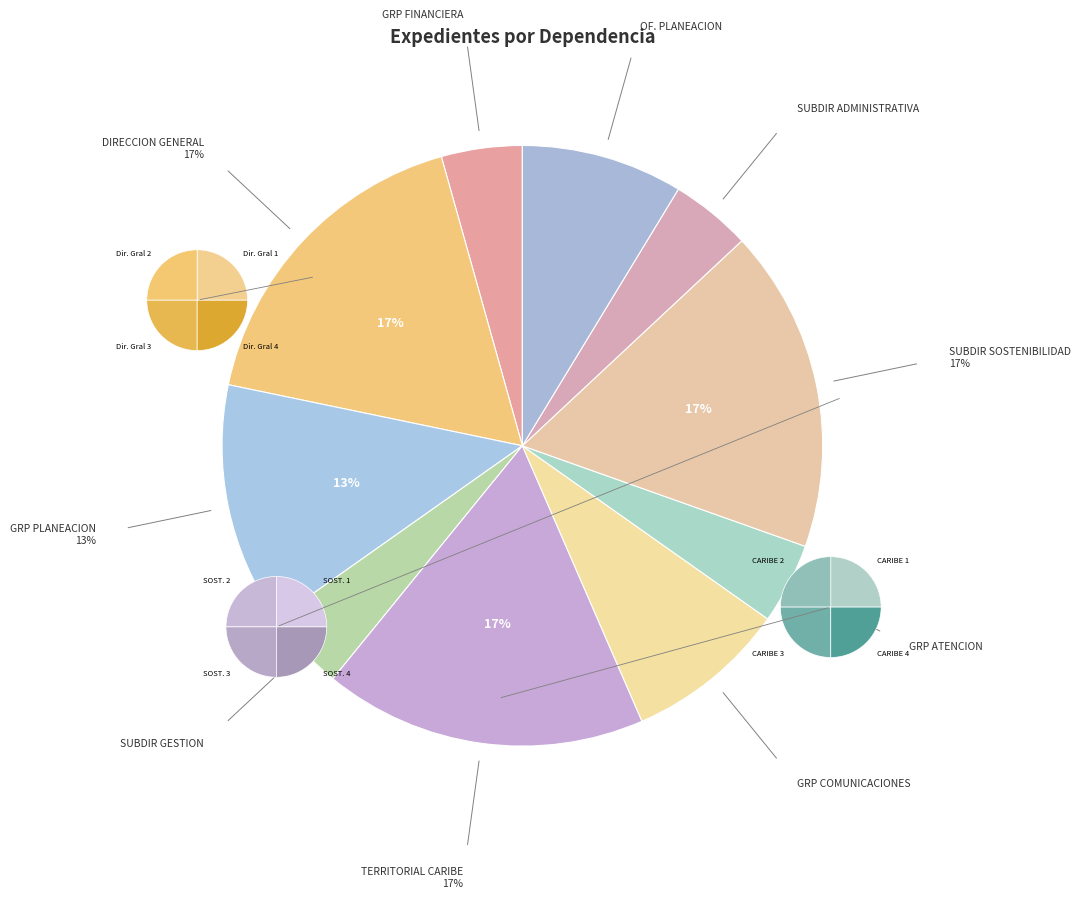

Approximately how many times larger is the value at GRUPO DE ATENCION AL CIUDADANO compared to SUBDIRECION DE SOSTENIBILIDAD?

0.2